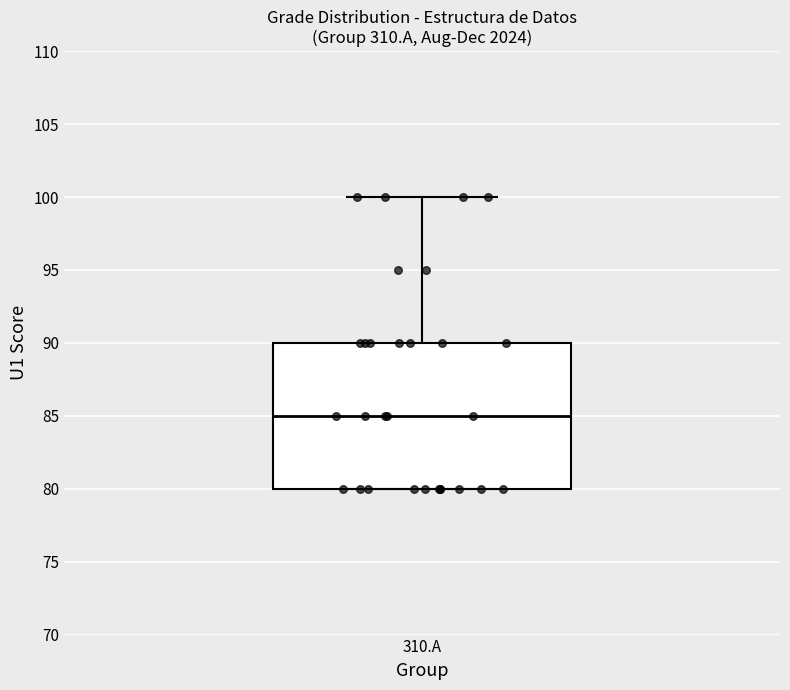

Transcribe this box plot: give where the median line is, the range the box spans, and where the two whiskers end, as read against the y-axis. The values are not printed on the chart, so give them approximately, as read against the axis.

median 85, box 80 to 90, whiskers 80 to 100